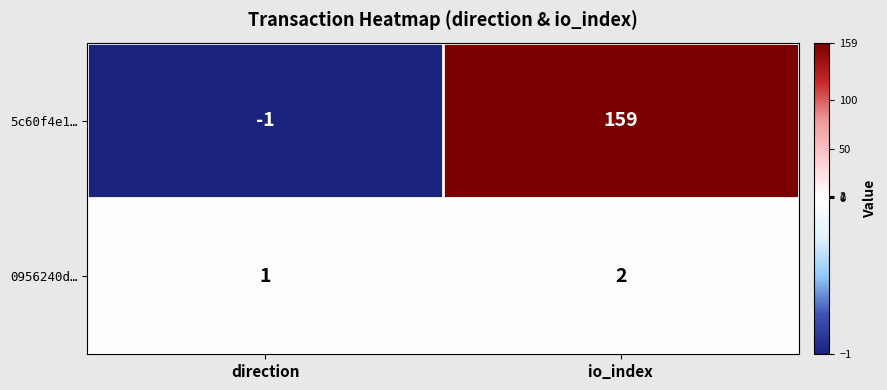

List the series in order of their peak value, highest first.

5c60f4e1…, 0956240d…